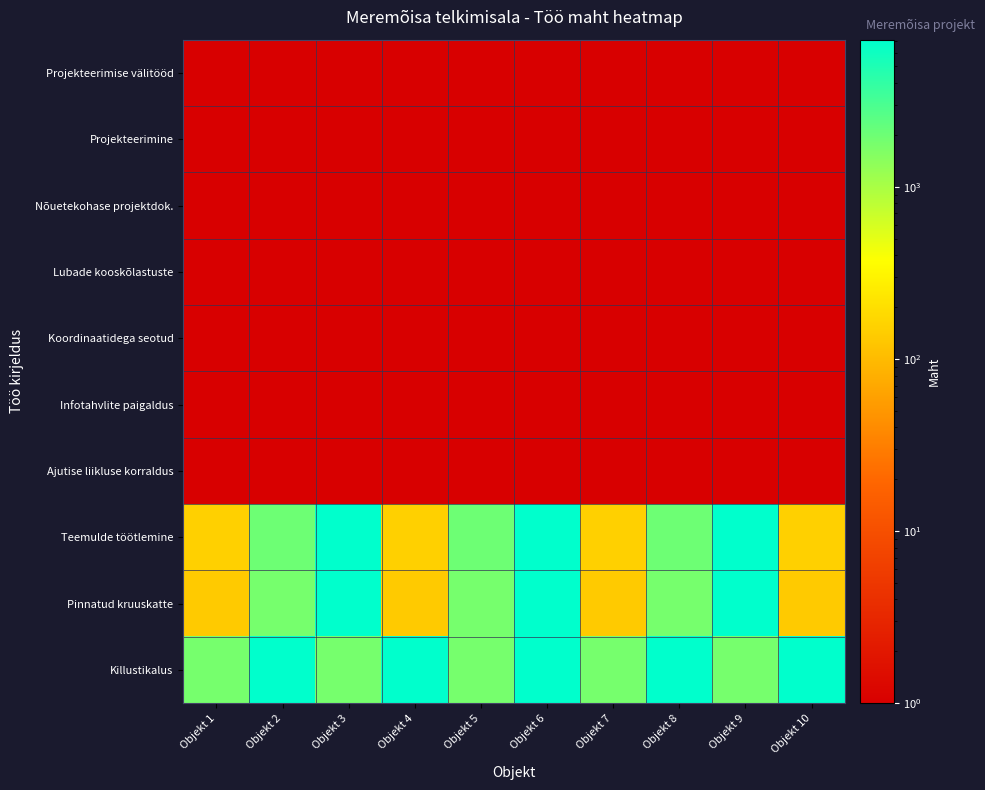

Reading left to right, extract all data points from this chart.

Projekteerimise välitööd: Objekt 1=1	Objekt 2=1	Objekt 3=1	Objekt 4=1	Objekt 5=1	Objekt 6=1	Objekt 7=1	Objekt 8=1	Objekt 9=1	Objekt 10=1
Projekteerimine: Objekt 1=1	Objekt 2=1	Objekt 3=1	Objekt 4=1	Objekt 5=1	Objekt 6=1	Objekt 7=1	Objekt 8=1	Objekt 9=1	Objekt 10=1
Nõuetekohase projektdok.: Objekt 1=1	Objekt 2=1	Objekt 3=1	Objekt 4=1	Objekt 5=1	Objekt 6=1	Objekt 7=1	Objekt 8=1	Objekt 9=1	Objekt 10=1
Lubade kooskõlastuste: Objekt 1=1	Objekt 2=1	Objekt 3=1	Objekt 4=1	Objekt 5=1	Objekt 6=1	Objekt 7=1	Objekt 8=1	Objekt 9=1	Objekt 10=1
Koordinaatidega seotud: Objekt 1=1	Objekt 2=1	Objekt 3=1	Objekt 4=1	Objekt 5=1	Objekt 6=1	Objekt 7=1	Objekt 8=1	Objekt 9=1	Objekt 10=1
Infotahvlite paigaldus: Objekt 1=1	Objekt 2=1	Objekt 3=1	Objekt 4=1	Objekt 5=1	Objekt 6=1	Objekt 7=1	Objekt 8=1	Objekt 9=1	Objekt 10=1
Ajutise liikluse korraldus: Objekt 1=1	Objekt 2=1	Objekt 3=1	Objekt 4=1	Objekt 5=1	Objekt 6=1	Objekt 7=1	Objekt 8=1	Objekt 9=1	Objekt 10=1
Teemulde töötlemine: Objekt 1=150	Objekt 2=2000	Objekt 3=7150	Objekt 4=150	Objekt 5=2000	Objekt 6=7150	Objekt 7=150	Objekt 8=2000	Objekt 9=7150	Objekt 10=150
Pinnatud kruuskatte: Objekt 1=135	Objekt 2=1800	Objekt 3=7150	Objekt 4=135	Objekt 5=1800	Objekt 6=7150	Objekt 7=135	Objekt 8=1800	Objekt 9=7150	Objekt 10=135
Killustikalus: Objekt 1=1800	Objekt 2=7150	Objekt 3=1800	Objekt 4=7150	Objekt 5=1800	Objekt 6=7150	Objekt 7=1800	Objekt 8=7150	Objekt 9=1800	Objekt 10=7150